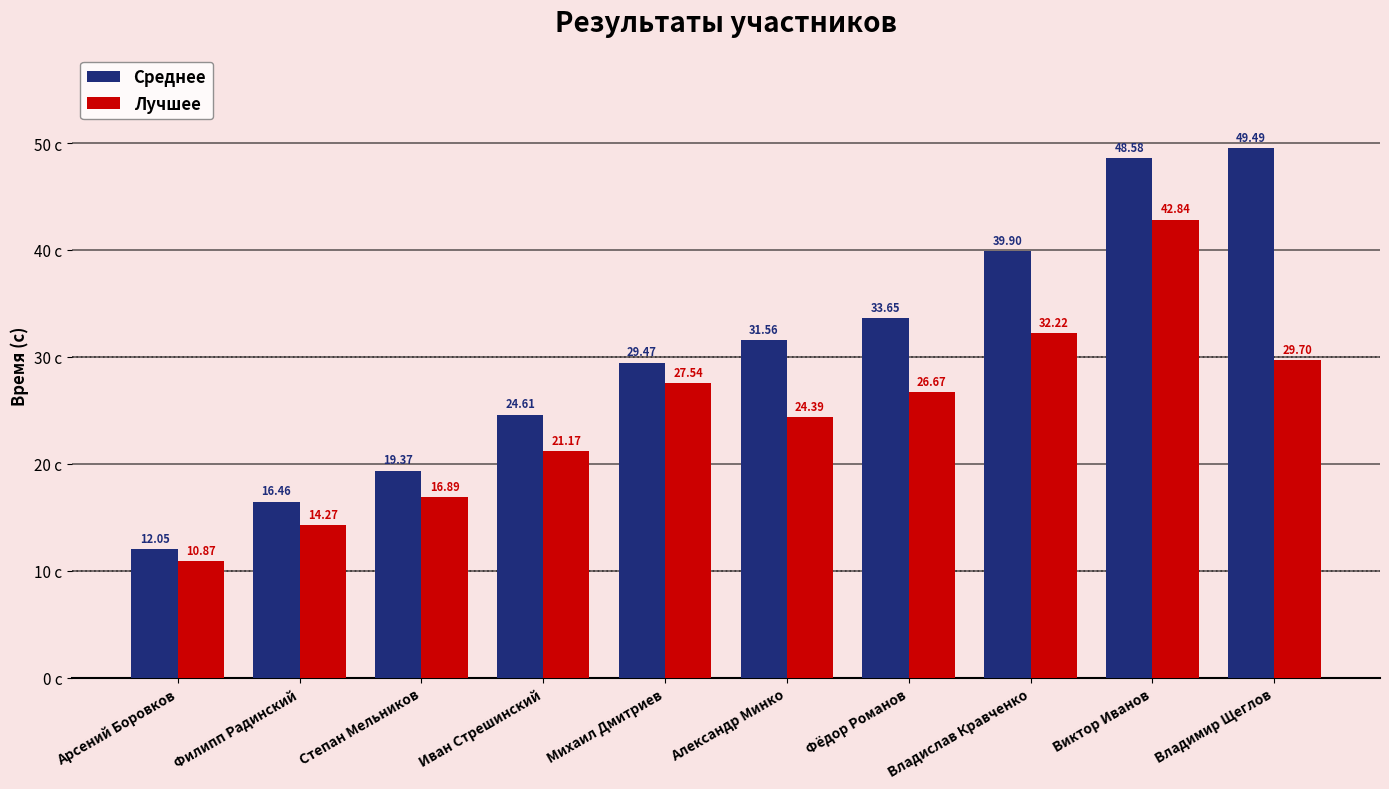

What is the sum of the Среднее values at Виктор Иванов and Филипп Радинский?

65.0